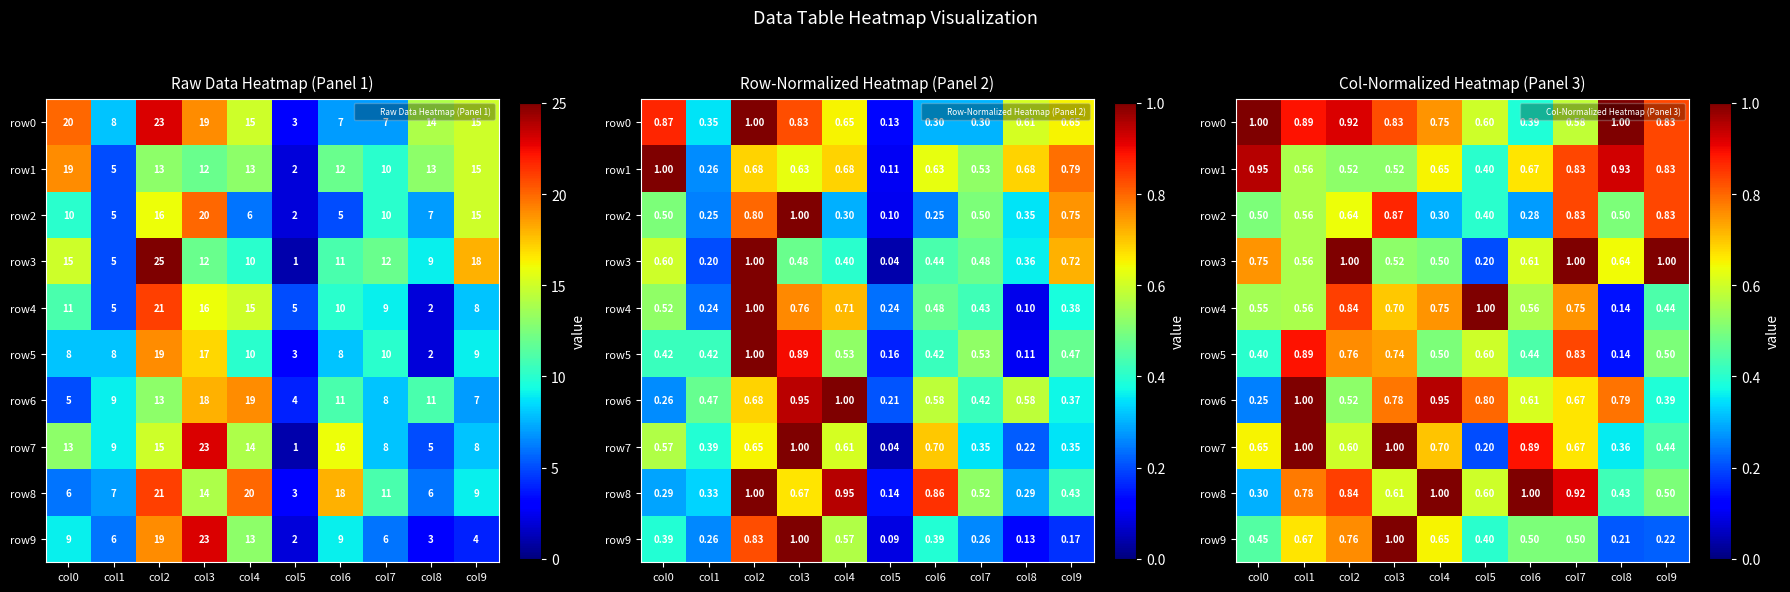

Is the value of row2 at col3 greater than the value of row7 at col5?

Yes